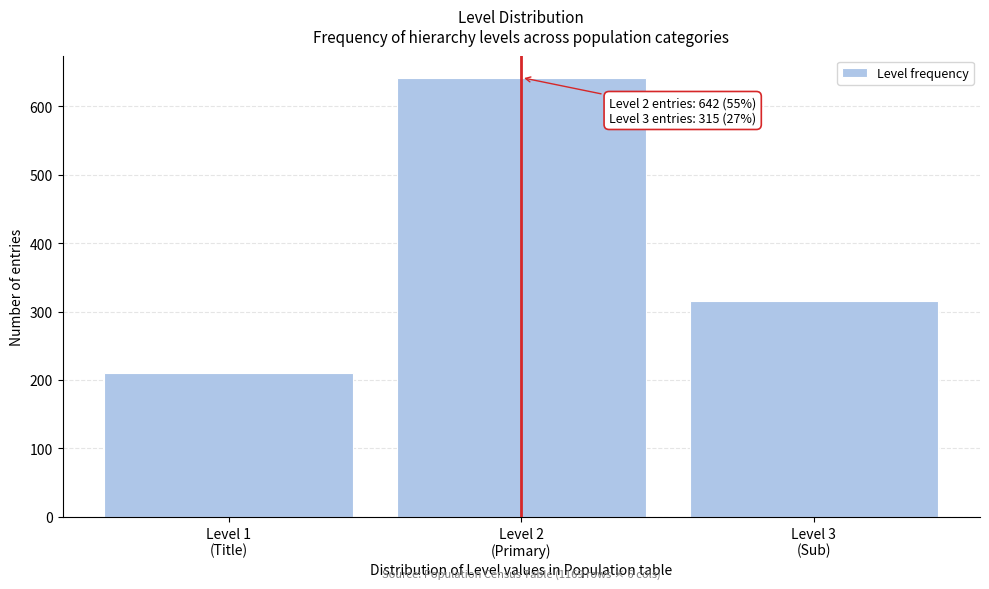

Reading left to right, transcribe all the data shown in this chart.

210	642	315